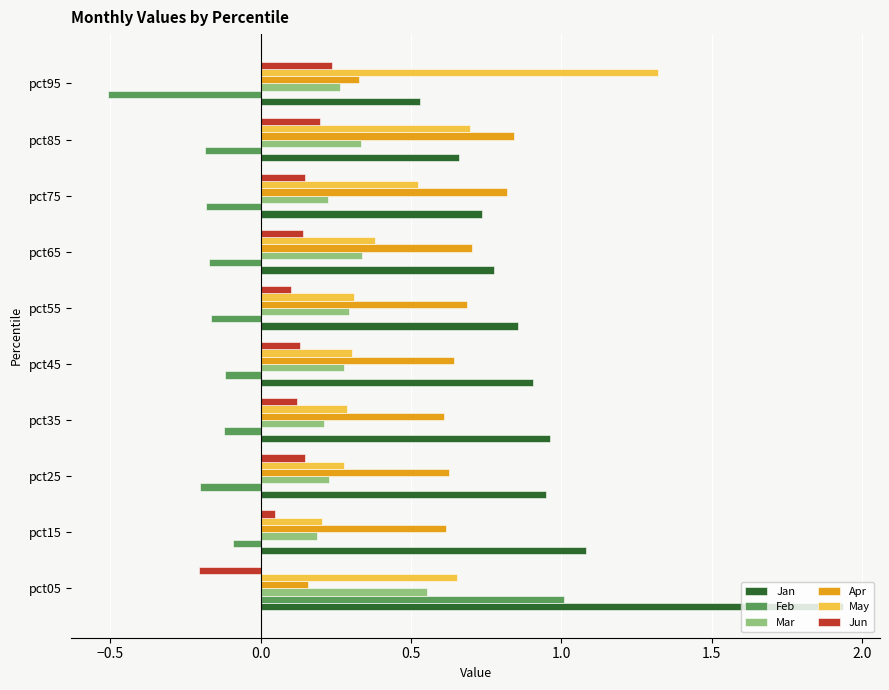

Rank the series by their maximum value, from highest to lowest.

Jan, May, Feb, Apr, Mar, Jun